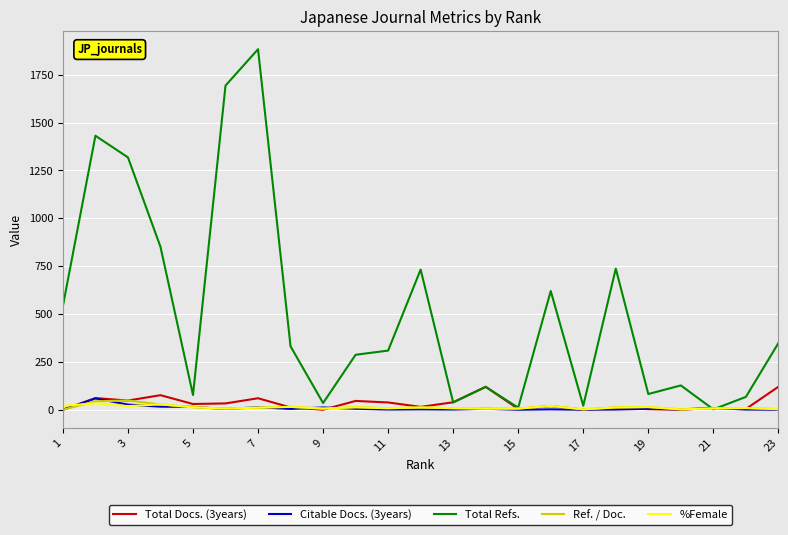

How many lines are shown in the chart?

5